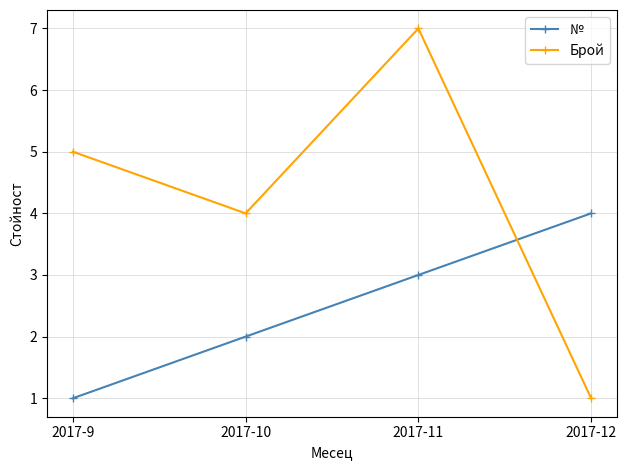

How many № values are between 2 and 4?

3